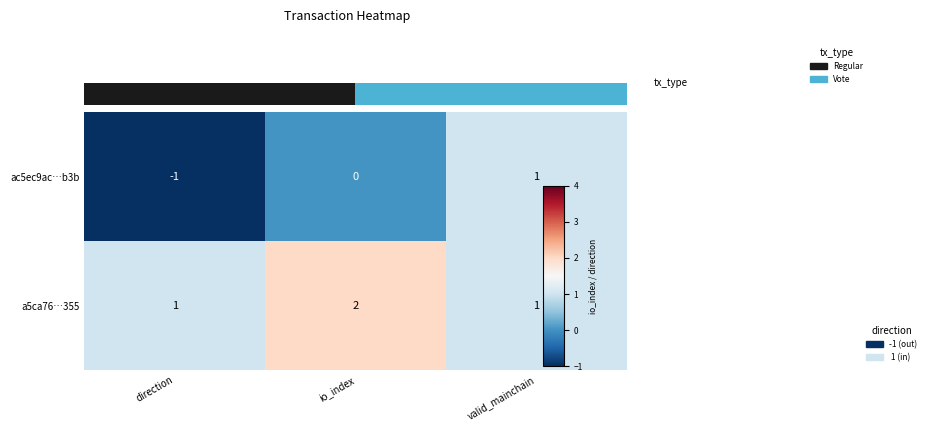

What is the difference between the maximum and second lowest values in the ac5ec9ac…b3b series?

1